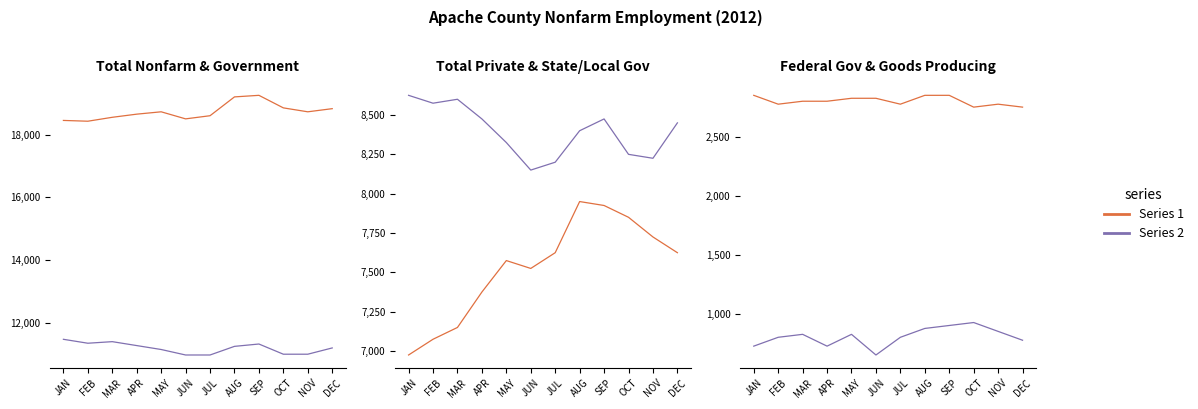

At which category does the chart reach its peak across all series?

SEP